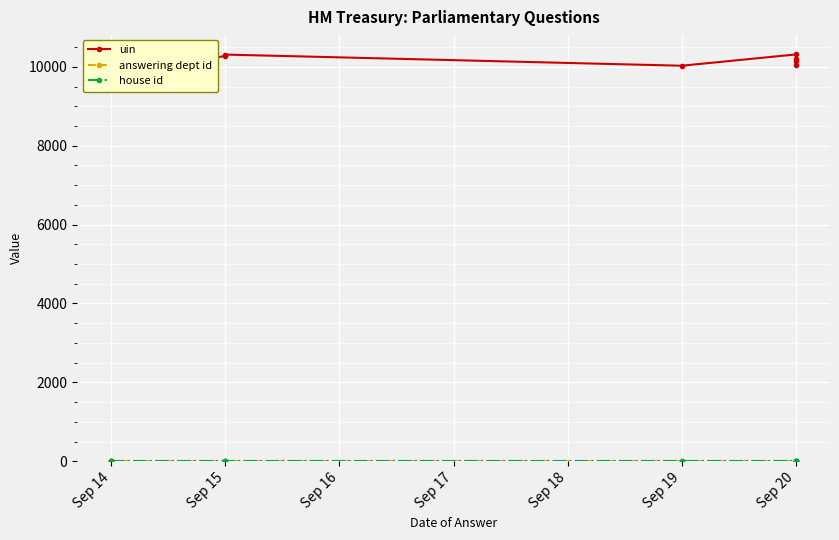

Rank the series by their maximum value, from lowest to highest.

house id, answering dept id, uin